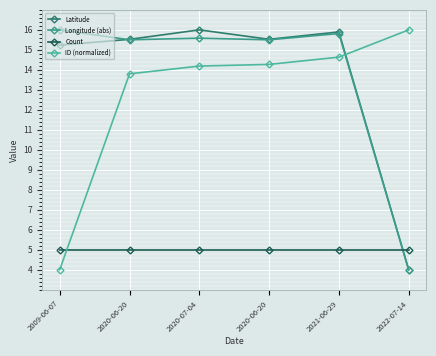

True or false: ID (normalized) has a value of 25.2 at 2020-06-20.

False